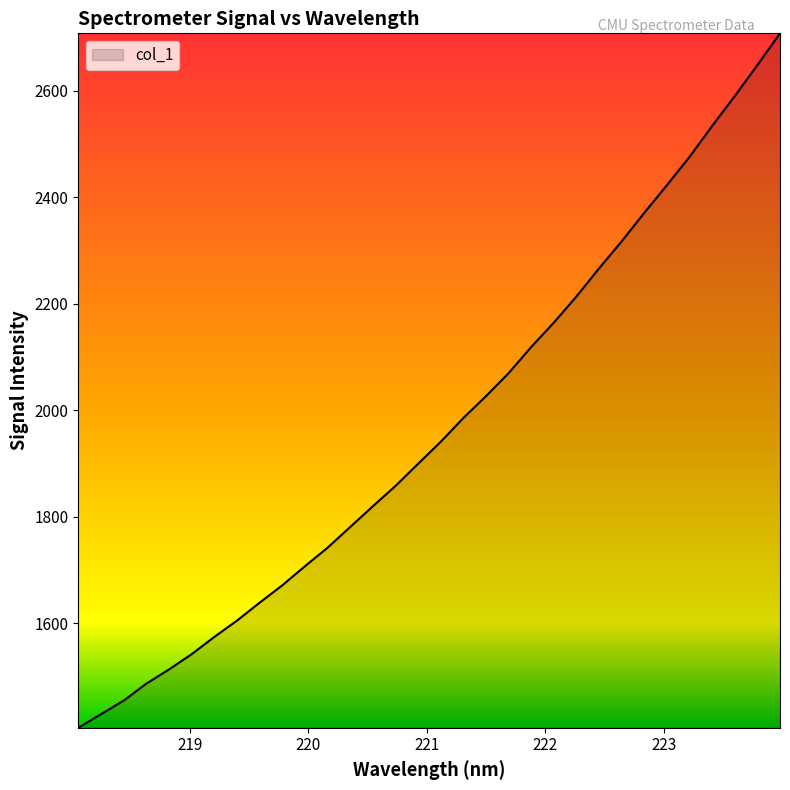

What is the minimum value shown in the chart?

1403.8